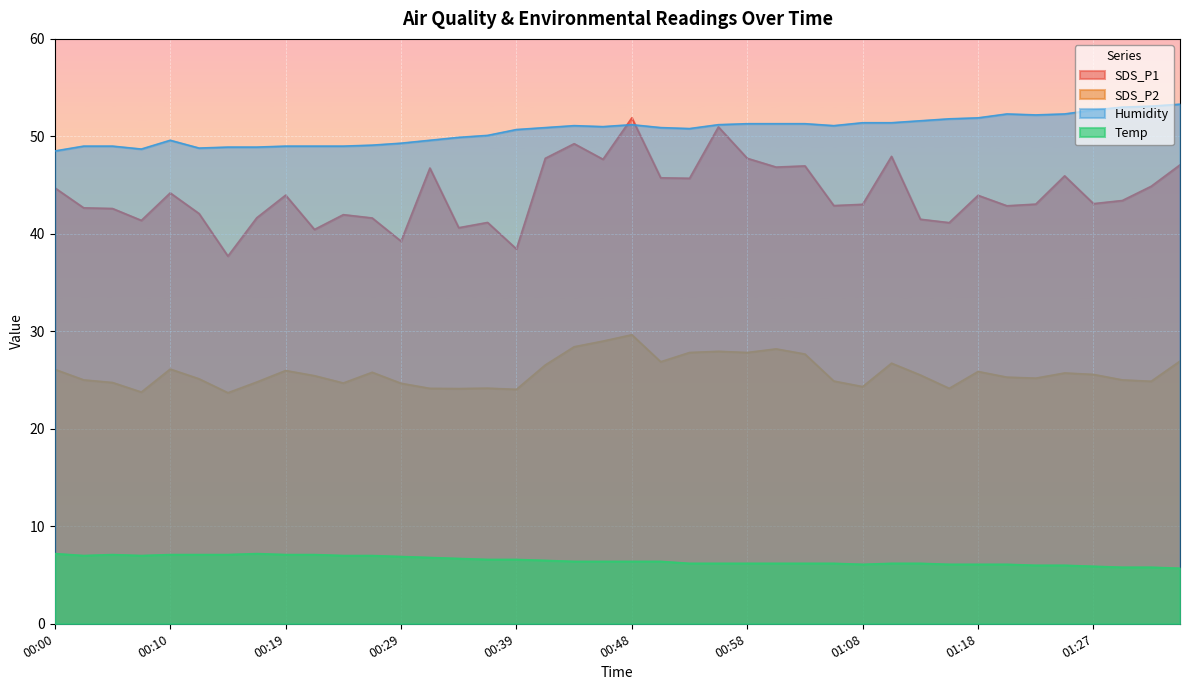

Reading left to right, extract all data points from this chart.

SDS_P1: 00:00=44.7	00:02=42.7	00:05=42.6	00:07=41.4	00:10=44.2	00:12=42.1	00:14=37.7	00:17=41.6	00:19=44.0	00:22=40.5	00:24=42.0	00:26=41.6	00:29=39.2	00:31=46.8	00:34=40.6	00:36=41.2	00:39=38.5	00:41=47.8	00:44=49.2	00:46=47.6	00:48=51.9	00:51=45.8	00:53=45.7	00:56=51.0	00:58=47.8	01:01=46.9	01:03=47.0	01:05=42.9	01:08=43.0	01:10=48.0	01:13=41.5	01:15=41.1	01:18=44.0	01:20=42.9	01:23=43.0	01:25=46.0	01:27=43.1	01:30=43.4	01:32=44.9	01:35=47.1
SDS_P2: 00:00=26.1	00:02=25.0	00:05=24.8	00:07=23.8	00:10=26.1	00:12=25.1	00:14=23.7	00:17=24.8	00:19=26.0	00:22=25.4	00:24=24.7	00:26=25.8	00:29=24.7	00:31=24.1	00:34=24.1	00:36=24.2	00:39=24.1	00:41=26.6	00:44=28.4	00:46=29.0	00:48=29.6	00:51=26.9	00:53=27.8	00:56=27.9	00:58=27.8	01:01=28.2	01:03=27.7	01:05=24.9	01:08=24.3	01:10=26.7	01:13=25.5	01:15=24.1	01:18=25.9	01:20=25.3	01:23=25.2	01:25=25.7	01:27=25.6	01:30=25.0	01:32=24.9	01:35=26.9
Humidity: 00:00=48.5	00:02=49.0	00:05=49.0	00:07=48.7	00:10=49.6	00:12=48.8	00:14=48.9	00:17=48.9	00:19=49.0	00:22=49.0	00:24=49.0	00:26=49.1	00:29=49.3	00:31=49.6	00:34=49.9	00:36=50.1	00:39=50.7	00:41=50.9	00:44=51.1	00:46=51.0	00:48=51.2	00:51=50.9	00:53=50.8	00:56=51.2	00:58=51.3	01:01=51.3	01:03=51.3	01:05=51.1	01:08=51.4	01:10=51.4	01:13=51.6	01:15=51.8	01:18=51.9	01:20=52.3	01:23=52.2	01:25=52.3	01:27=52.7	01:30=53.0	01:32=53.1	01:35=53.3
Temp: 00:00=7.2	00:02=7.0	00:05=7.1	00:07=7.0	00:10=7.1	00:12=7.1	00:14=7.1	00:17=7.2	00:19=7.1	00:22=7.1	00:24=7.0	00:26=7.0	00:29=6.9	00:31=6.8	00:34=6.7	00:36=6.6	00:39=6.6	00:41=6.5	00:44=6.4	00:46=6.4	00:48=6.4	00:51=6.4	00:53=6.2	00:56=6.2	00:58=6.2	01:01=6.2	01:03=6.2	01:05=6.2	01:08=6.1	01:10=6.2	01:13=6.2	01:15=6.1	01:18=6.1	01:20=6.1	01:23=6.0	01:25=6.0	01:27=5.9	01:30=5.8	01:32=5.8	01:35=5.7